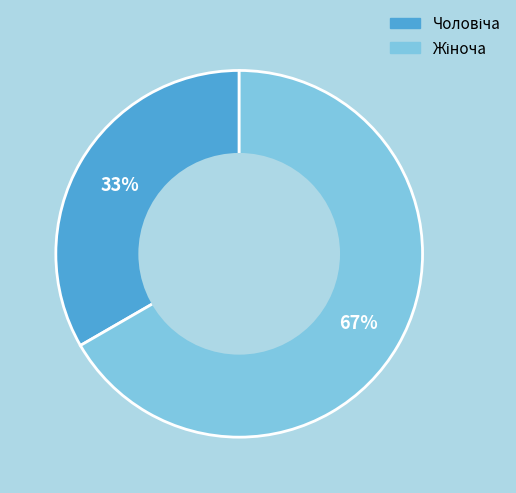

Is there a majority slice in this chart?

Yes